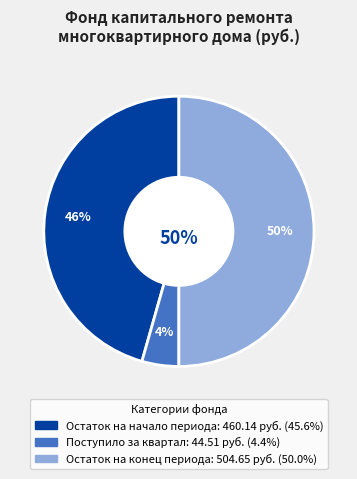

Is it true that Остаток на конец is 40% of the pie?

False